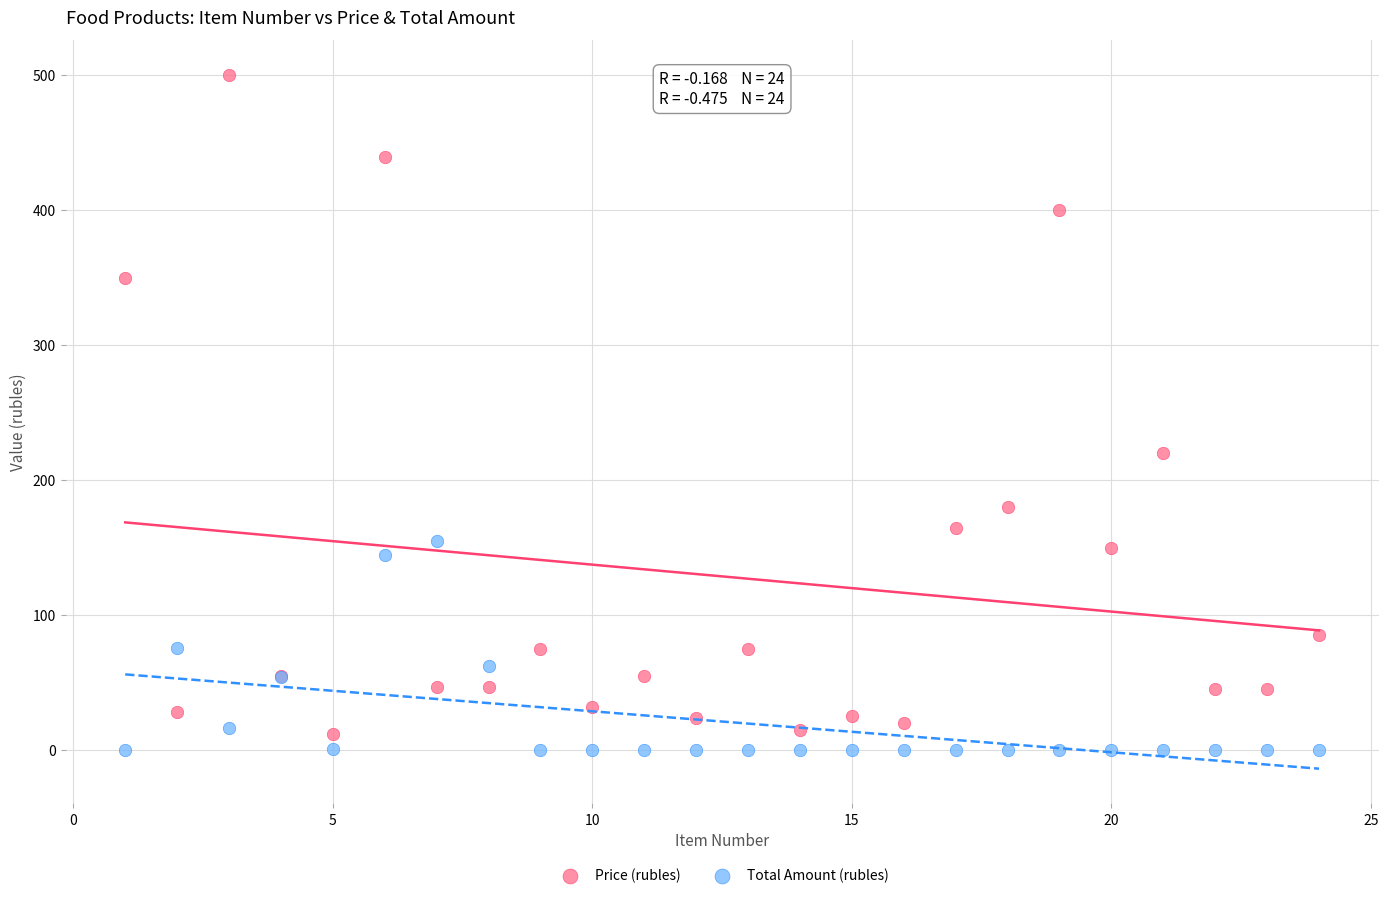

What is the X range (max minus min) for the scatter plot?

23.0